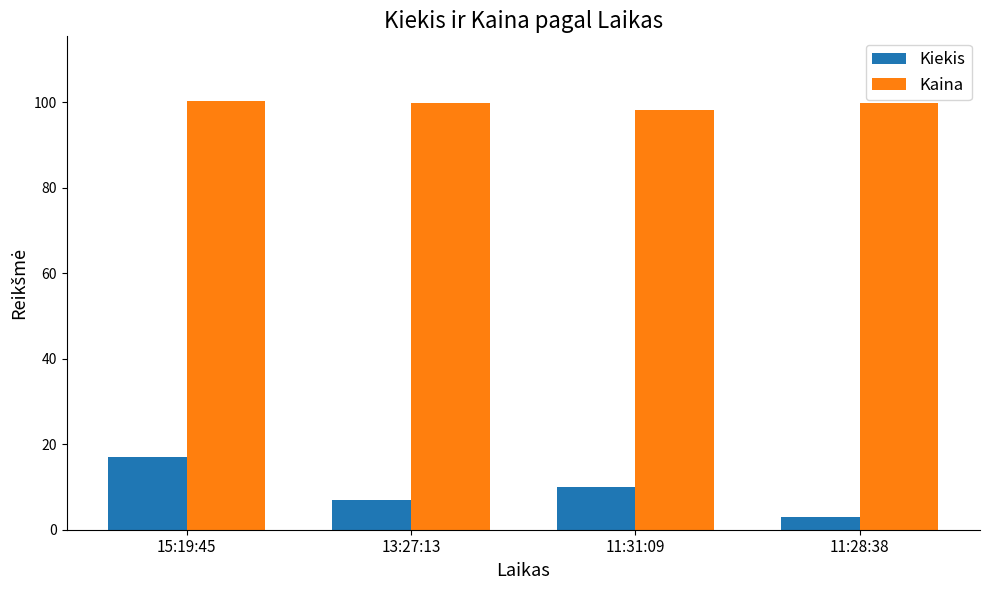

What is the spread (max minus min) of values at 15:19:45?

83.3